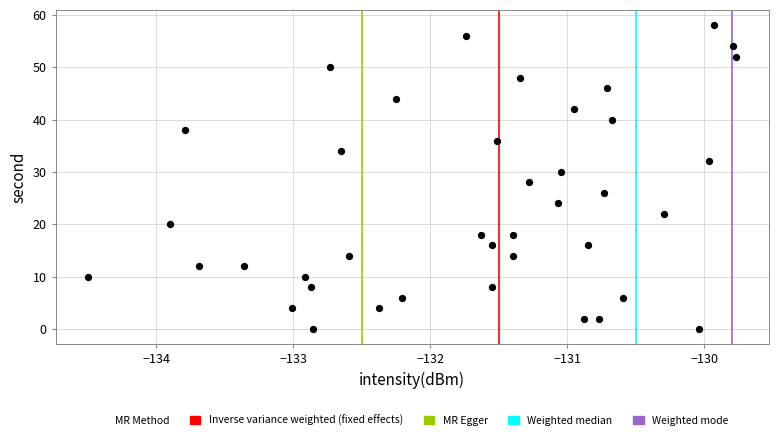

What is the range of Y values (max minus min)?

58